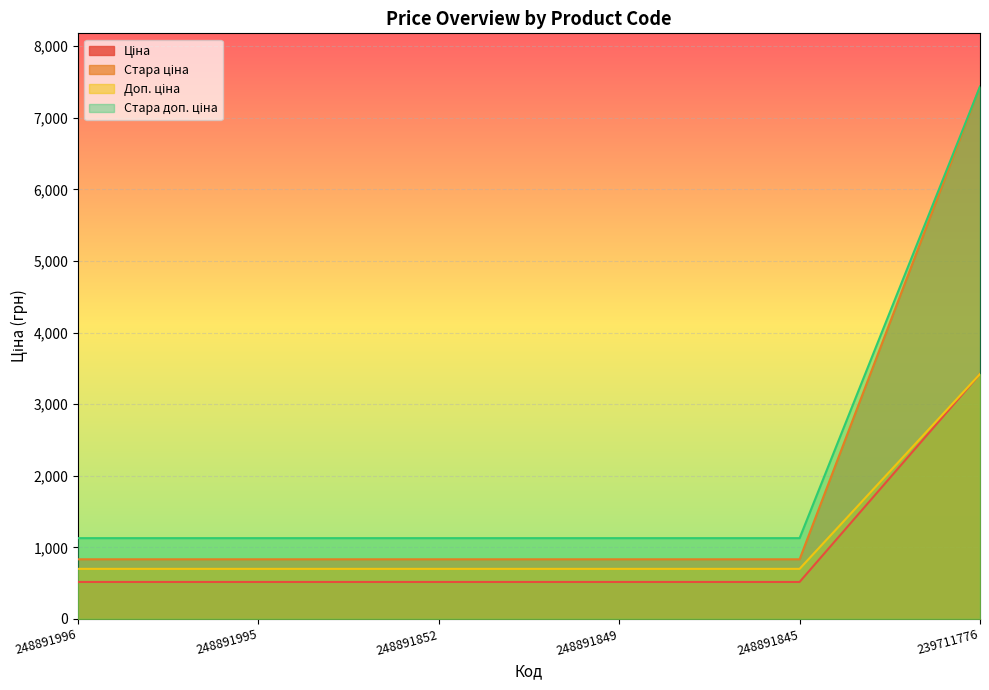

What is the highest value of the Доп. ціна series?

3421.0